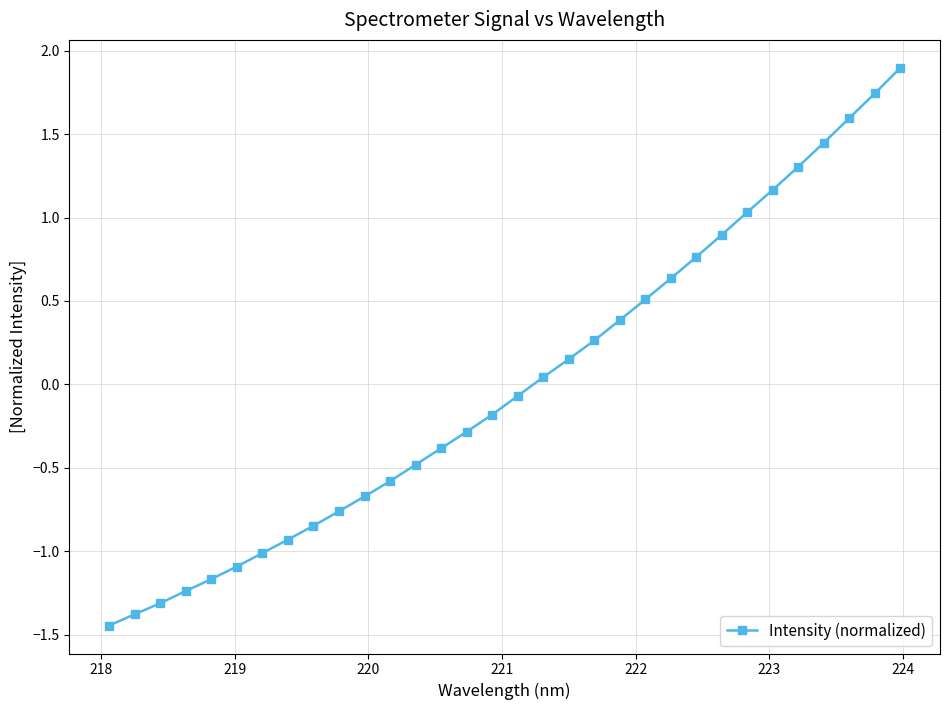

How many data points are less than 0?

17